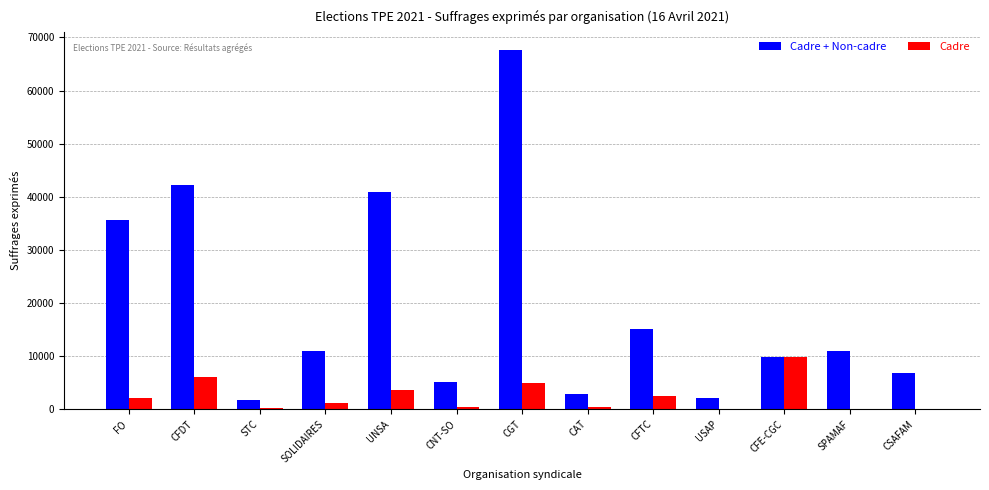

Between FO and CFE-CGC, which series saw the biggest shift?

Cadre + Non-cadre